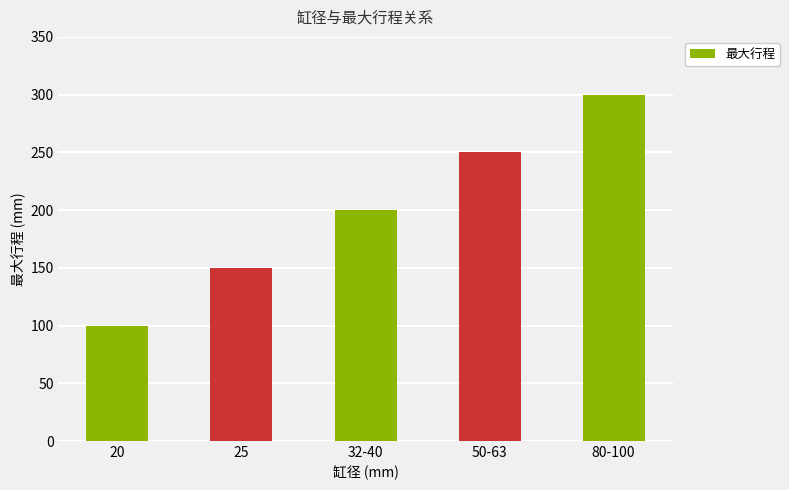

Reading right to left, list all the values displayed in this chart.

80-100=300	50-63=250	32-40=200	25=150	20=100